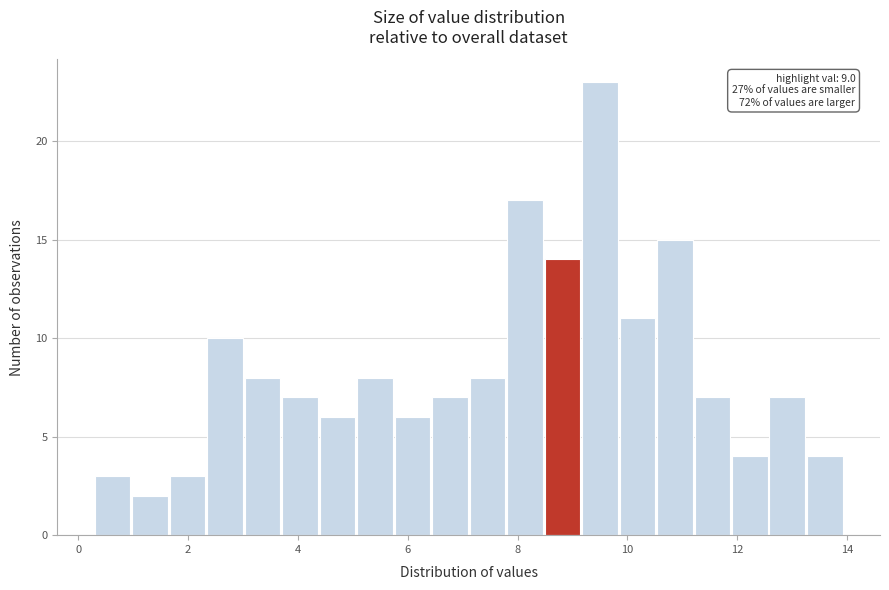

Around what value on the x-axis is the tallest bar? Give the approximate position of its centre, as read against the axis.

9.4